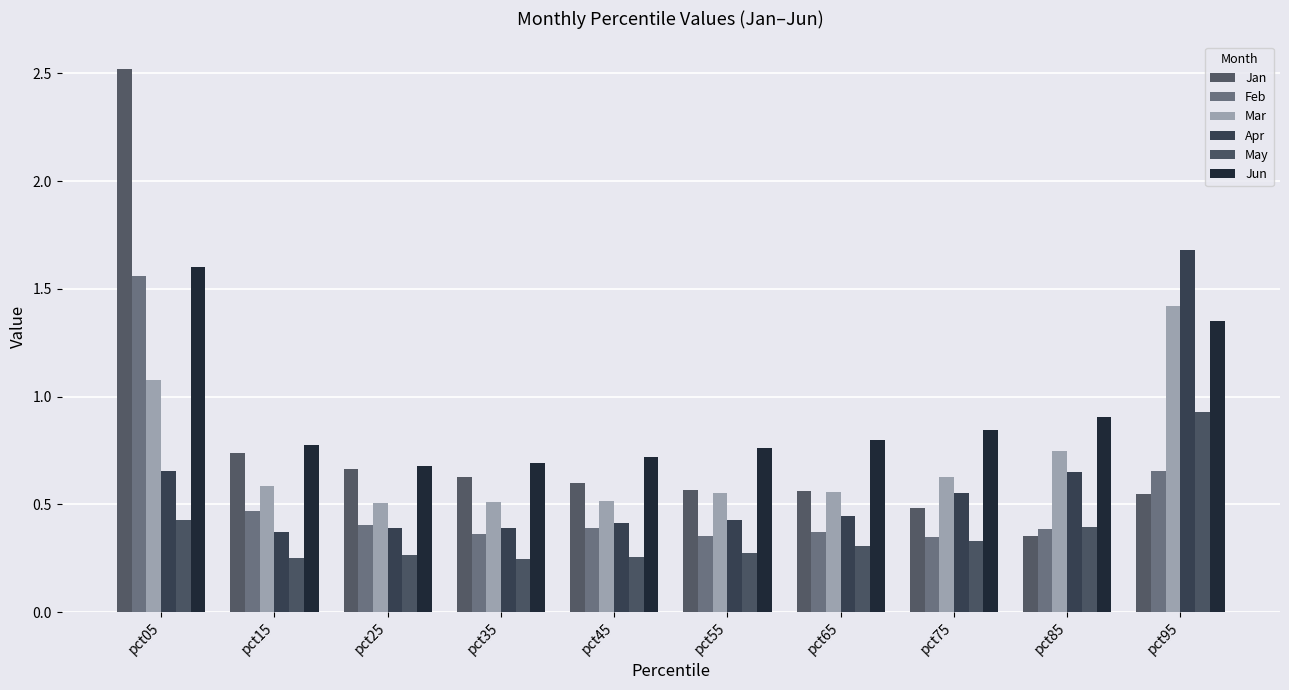

Between pct15 and pct25, which series saw the biggest shift?

Jun